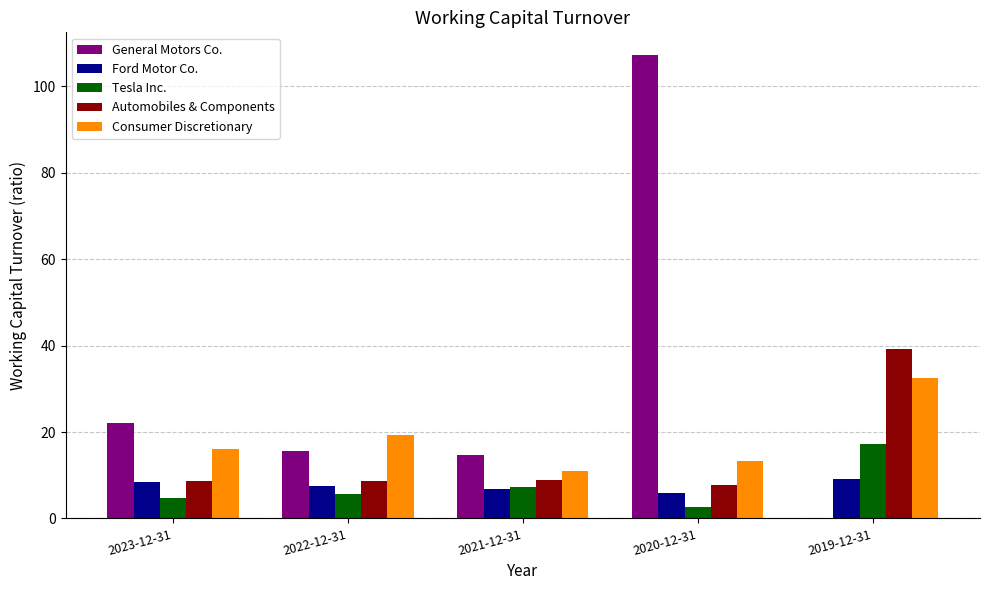

At which category does the chart reach its peak across all series?

2020-12-31